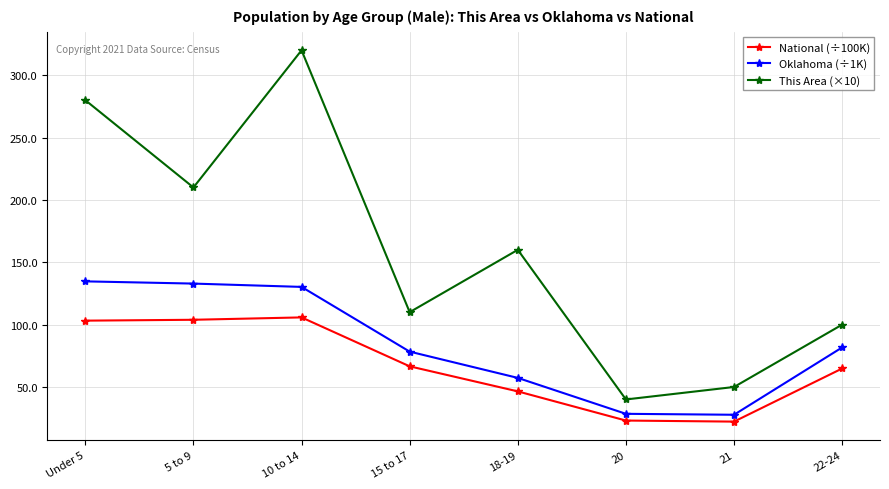

What is the highest value of the This Area (×10) series?

320.0